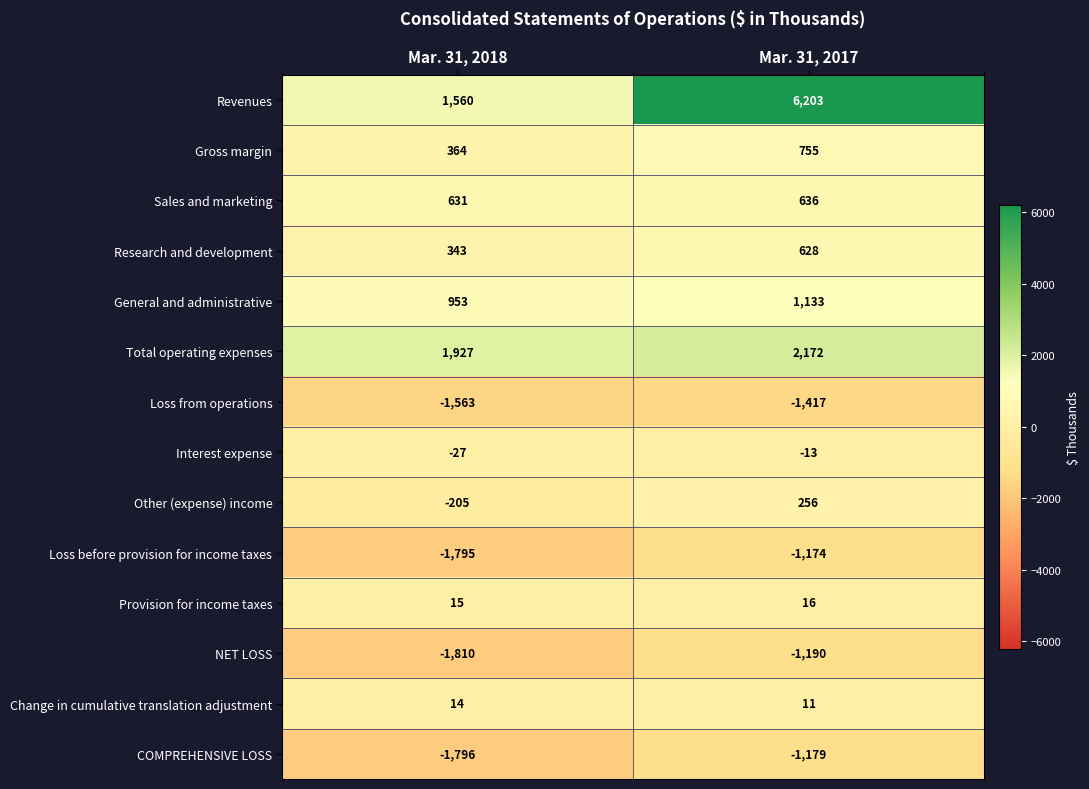

What is the total value across all series at Mar. 31, 2018?

-1389